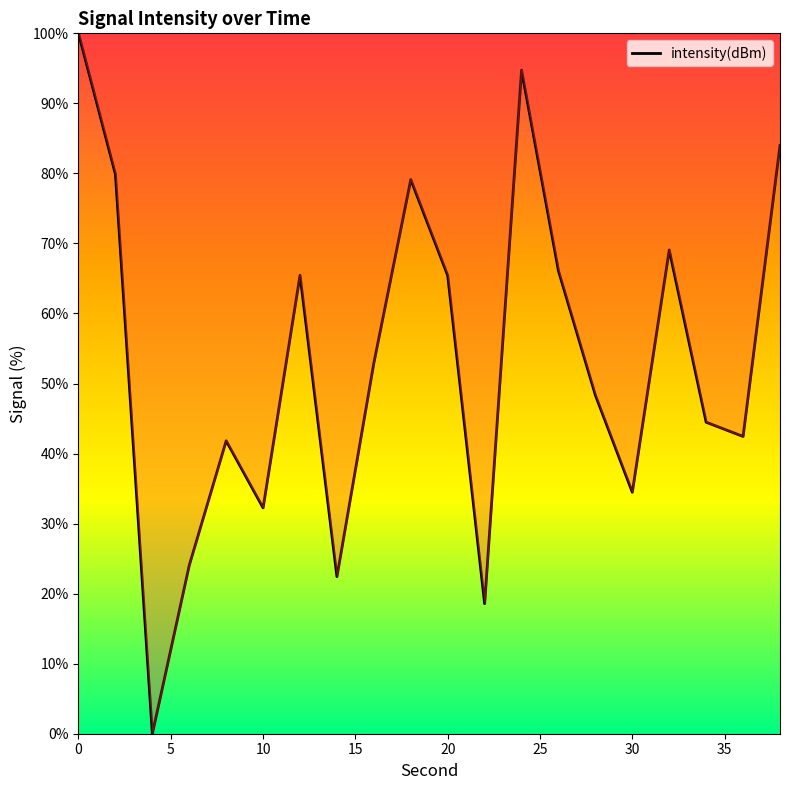

What is the difference between the maximum and minimum values?

100.0